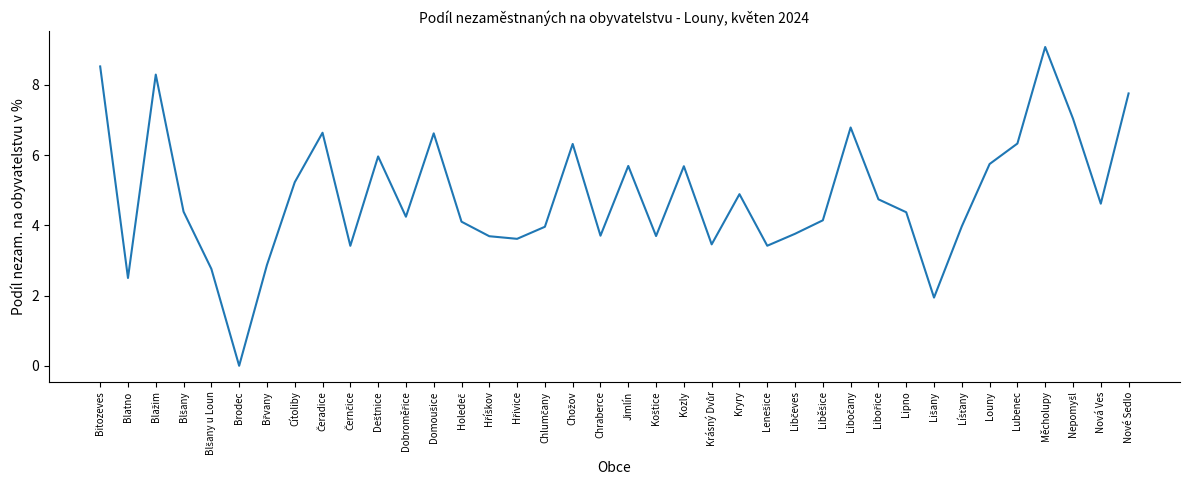

What position from the left is Brodec?

6